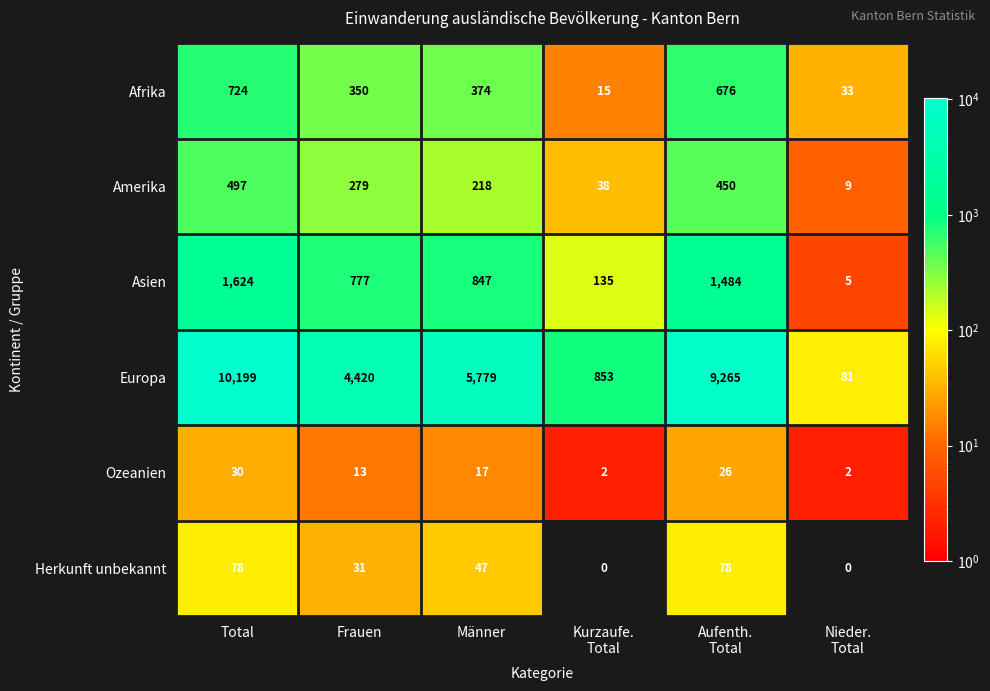

At which category is the sum across all series the highest?

Total